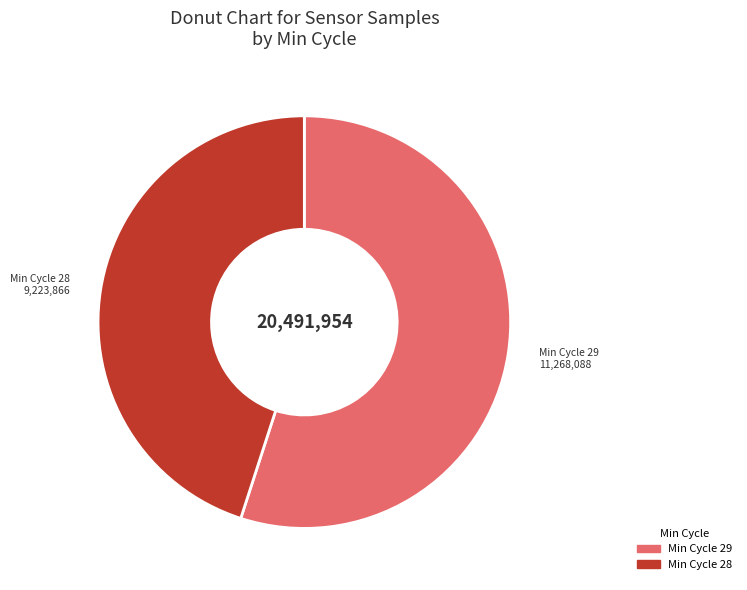

Is there a majority slice in this chart?

Yes